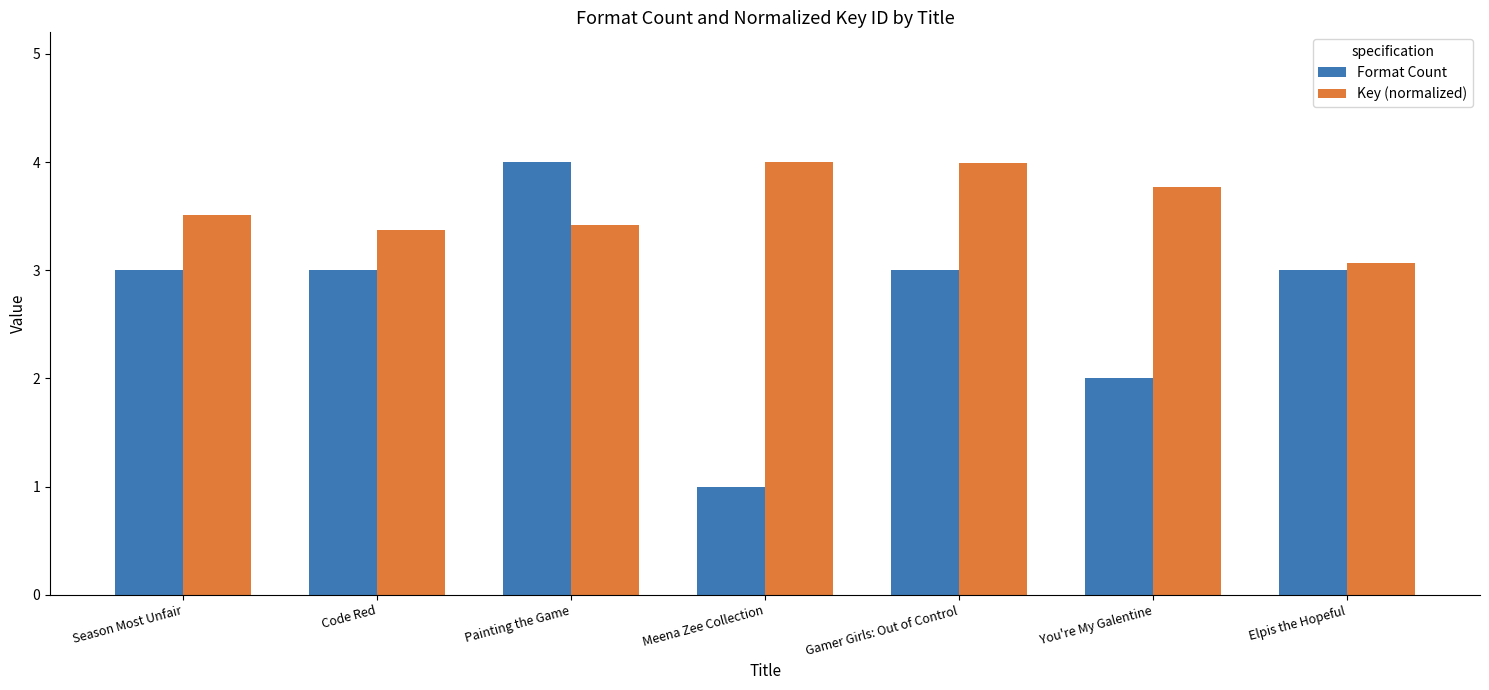

At which label is Key (normalized) closest to 3?

Elpis the Hopeful